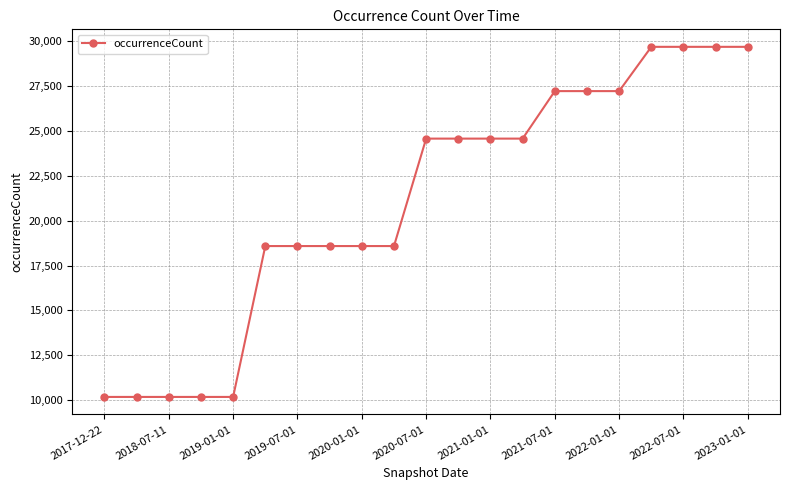

What is the maximum value shown in the chart?

29679